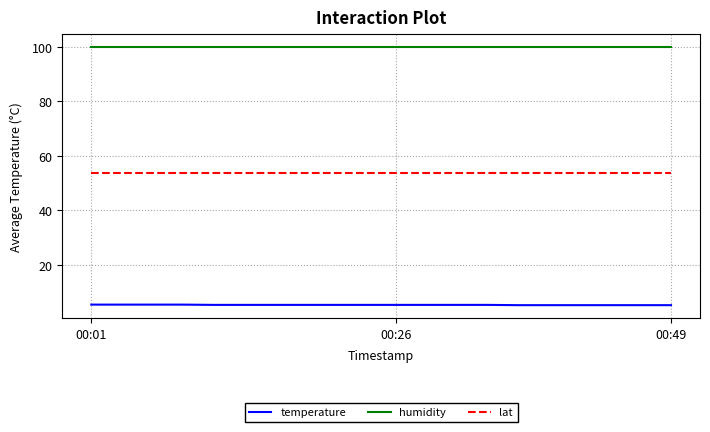

List the series in order of their peak value, lowest first.

temperature, lat, humidity